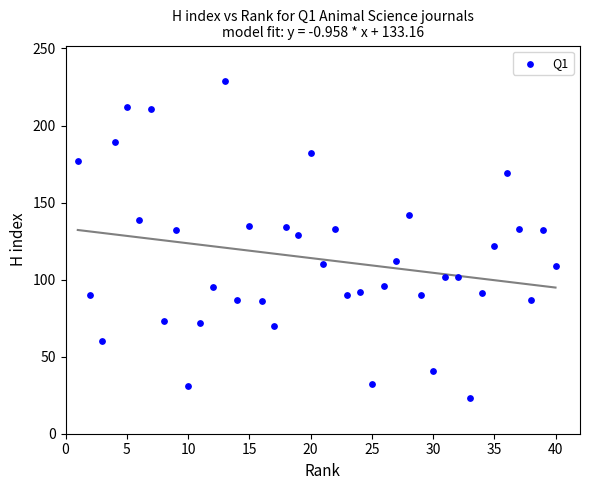

What is the range of X values (max minus min)?

39